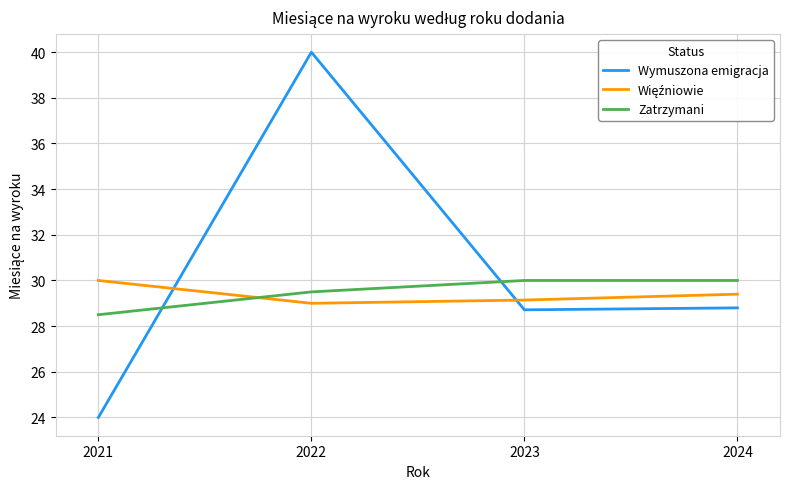

Which series has the largest total across all categories?

Wymuszona emigracja